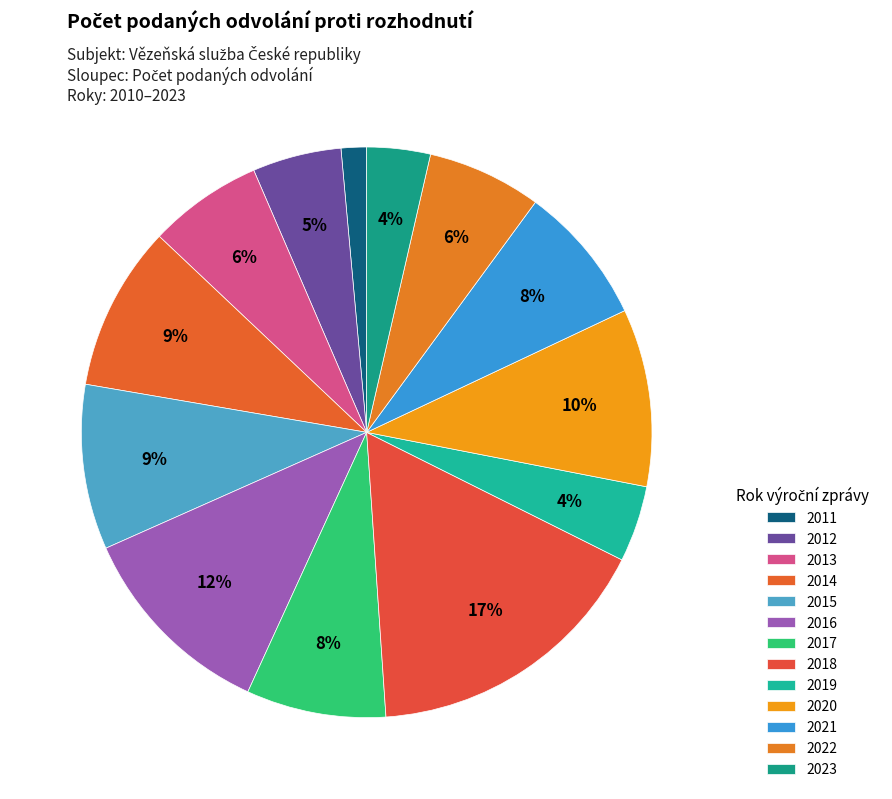

What is the change in value from 2011 to 2021?

+9